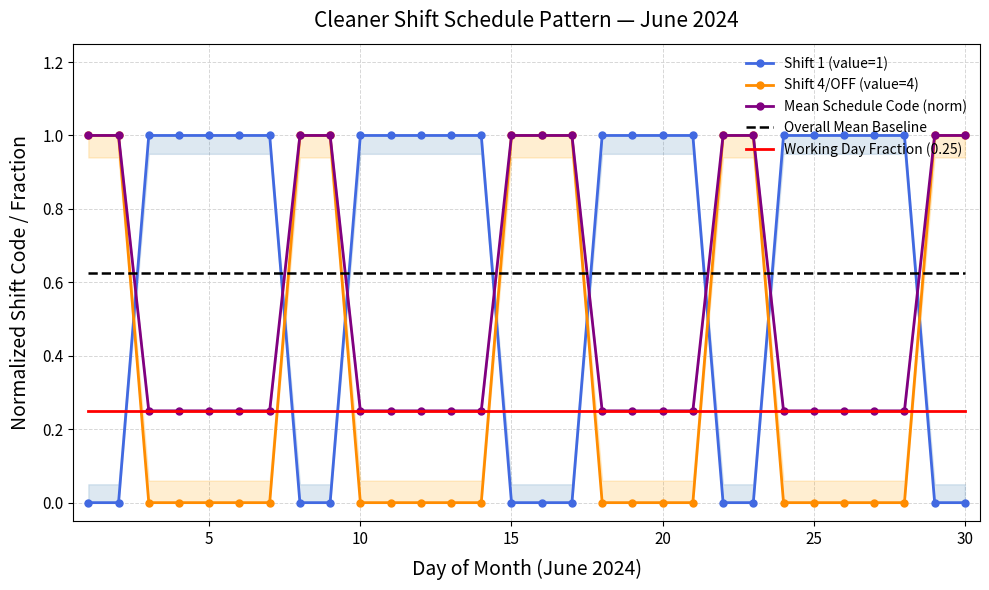

True or false: Overall Mean Baseline and Mean Schedule Code (norm) intersect in this chart.

True